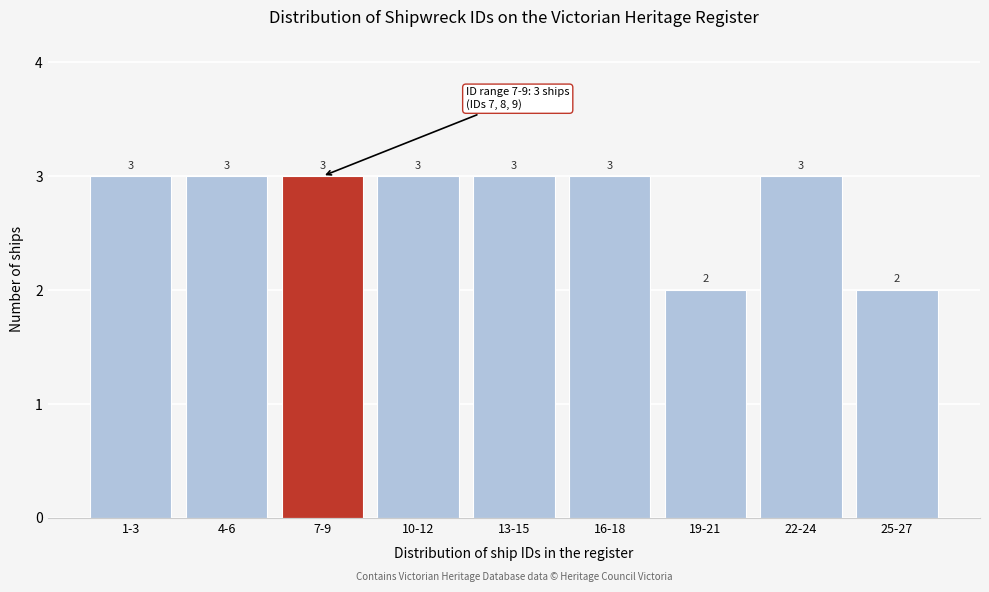

Reading right to left, extract all data points from this chart.

2	3	2	3	3	3	3	3	3